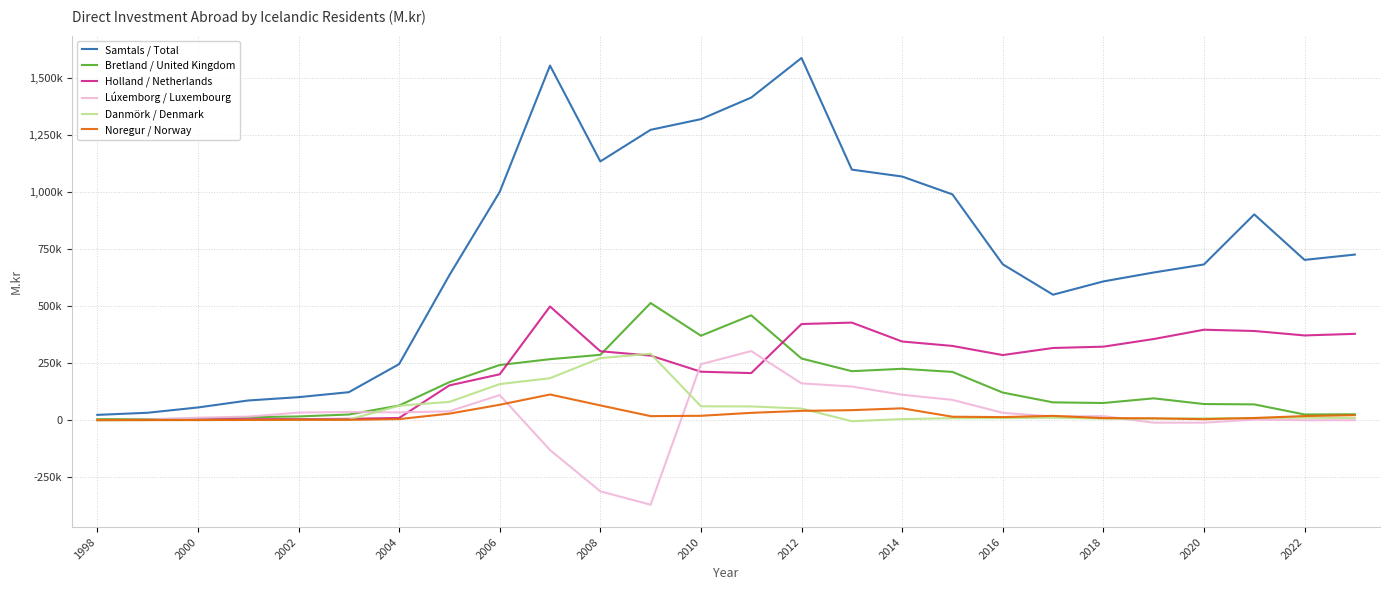

What is the value of the Bretland / United Kingdom point at the 8th from the left?

167140.0